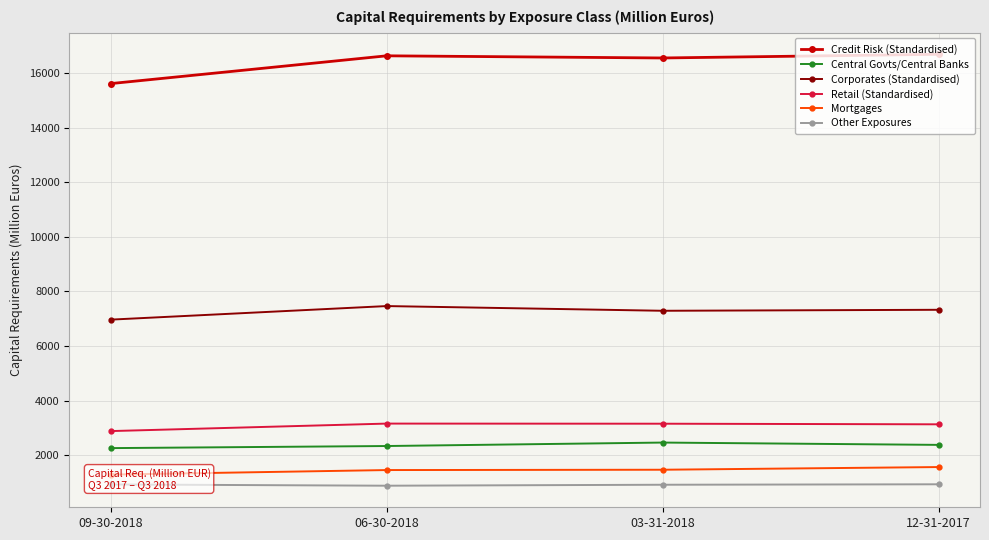

Which series changed the most between 06-30-2018 and 03-31-2018?

Corporates (Standardised)